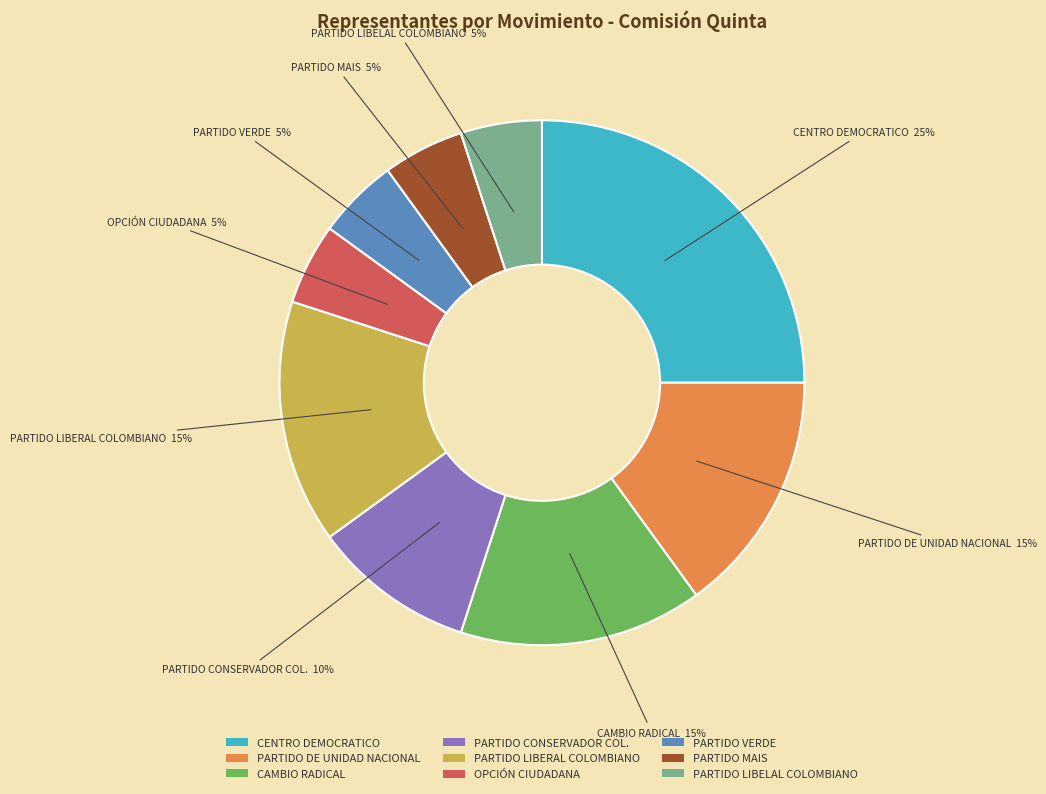

Between OPCIÓN CIUDADANA and PARTIDO DE UNIDAD NACIONAL, which is larger?

PARTIDO DE UNIDAD NACIONAL